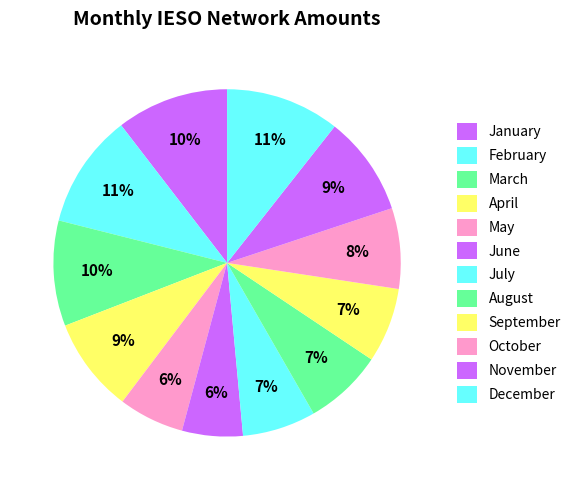

Which slice is the smallest?

June